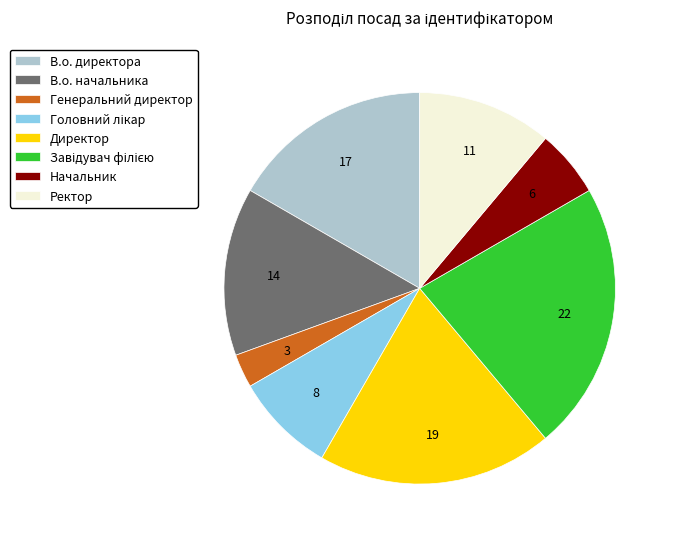

The В.о. директора slice represents 17% of the pie. True or false?

True